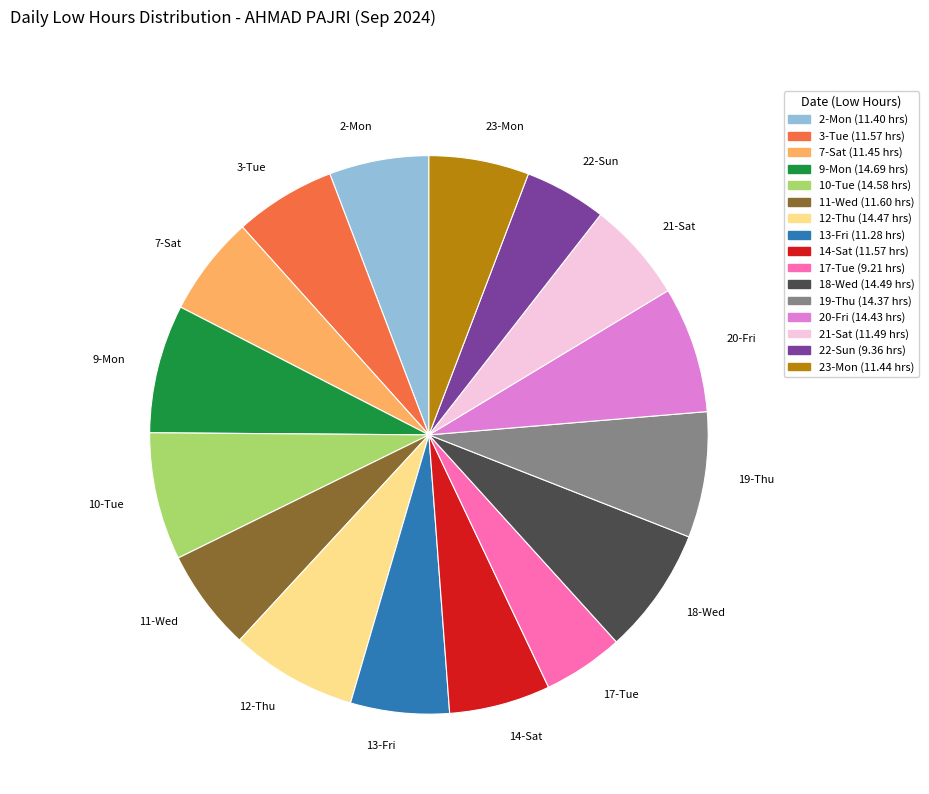

Is the sum of 10-Tue and 23-Mon greater than half?

No